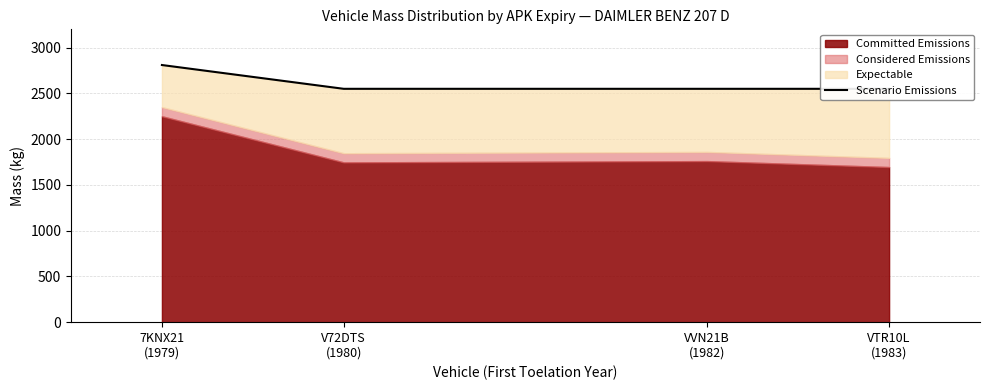

Between V72DTS
(1980) and 7KNX21
(1979), which is larger?

7KNX21
(1979)